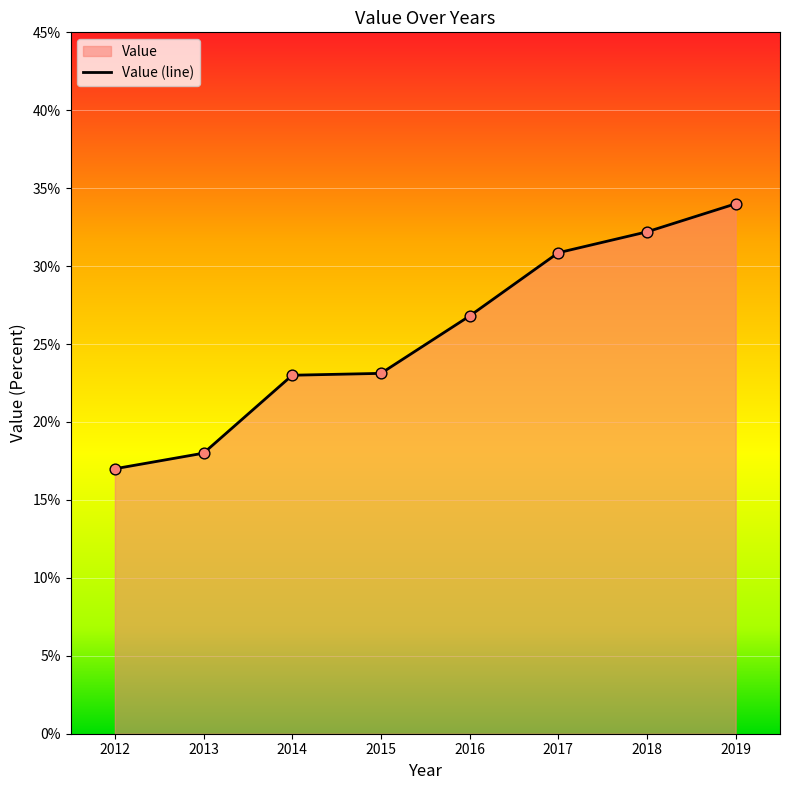

Which has a higher value, 2016 or 2018?

2018